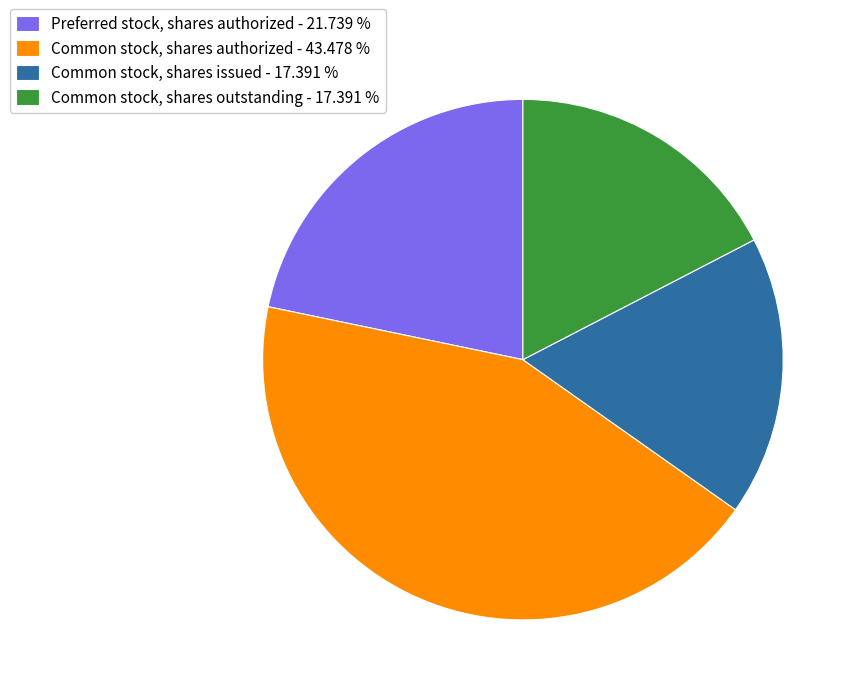

Is Common stock, shares issued - 17.391 % the majority of the pie?

No